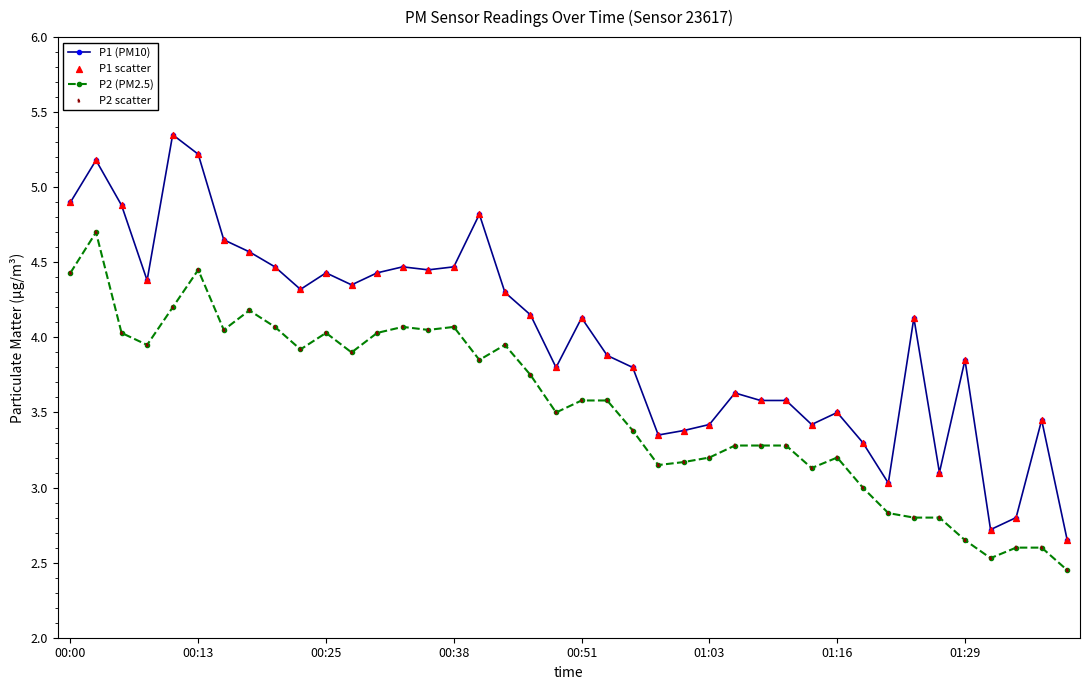

Which series has the largest total across all categories?

P1 (PM10)